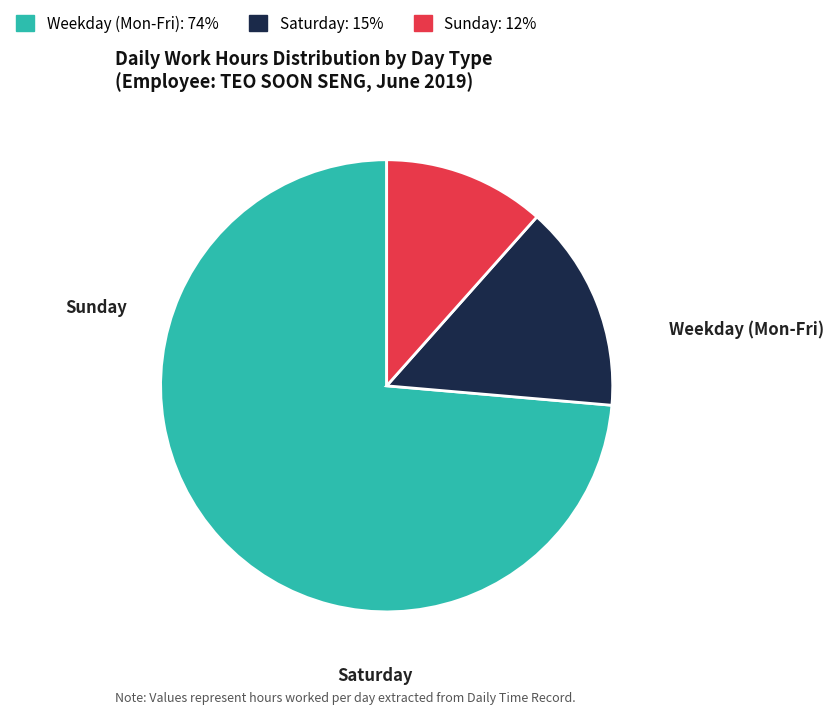

Is there any slice that represents more than half of the pie?

Yes